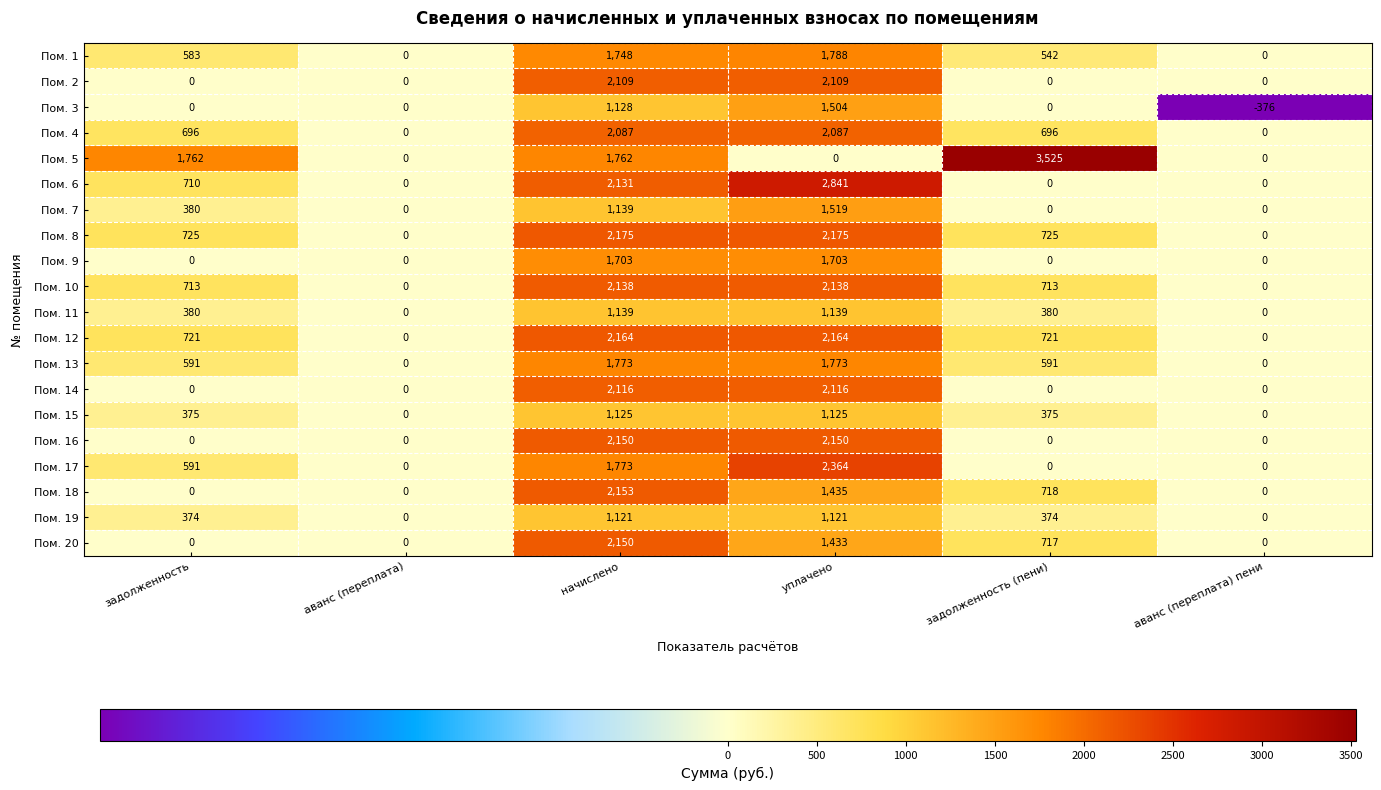

What is the sum of all Пом. 3 values?

2256